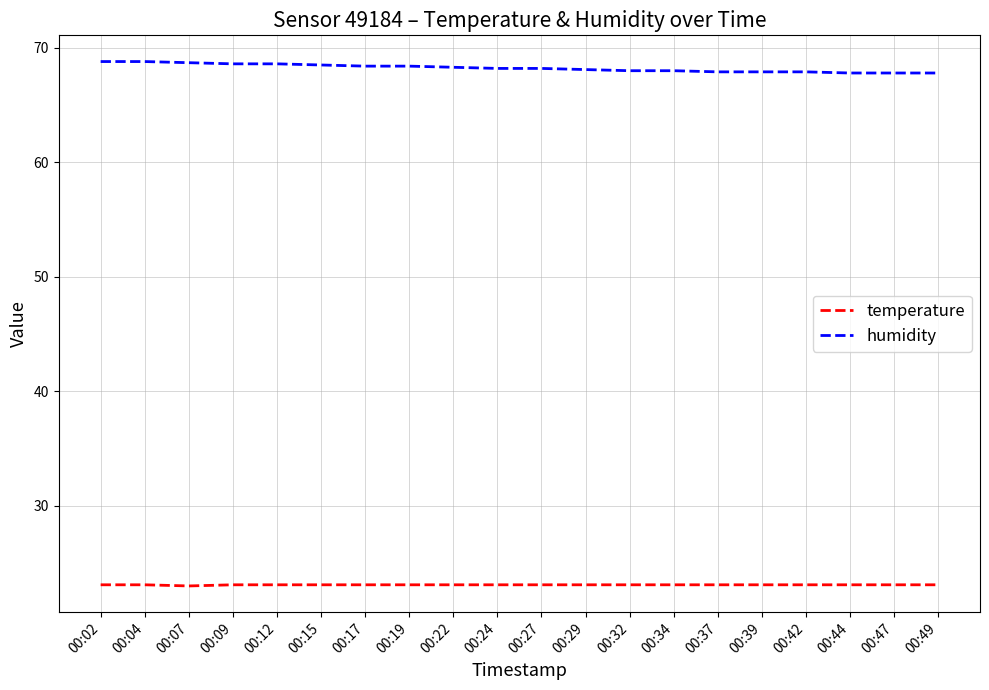

How many distinct data groups are displayed?

2